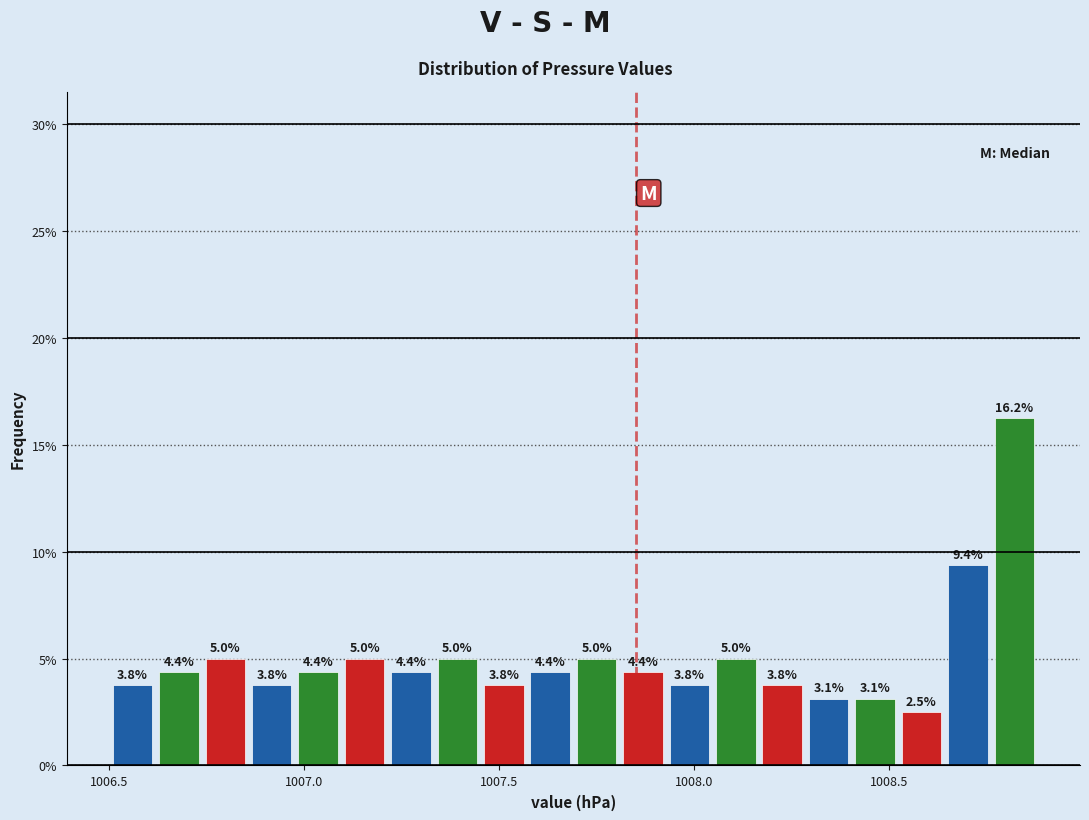

Around what value on the x-axis is the tallest bar? Give the approximate position of its centre, as read against the axis.

1008.80